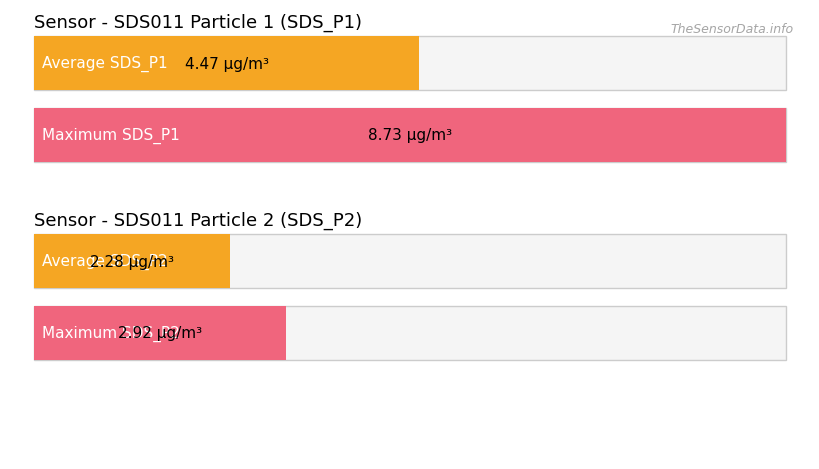

Count the number of data series in this chart.

2